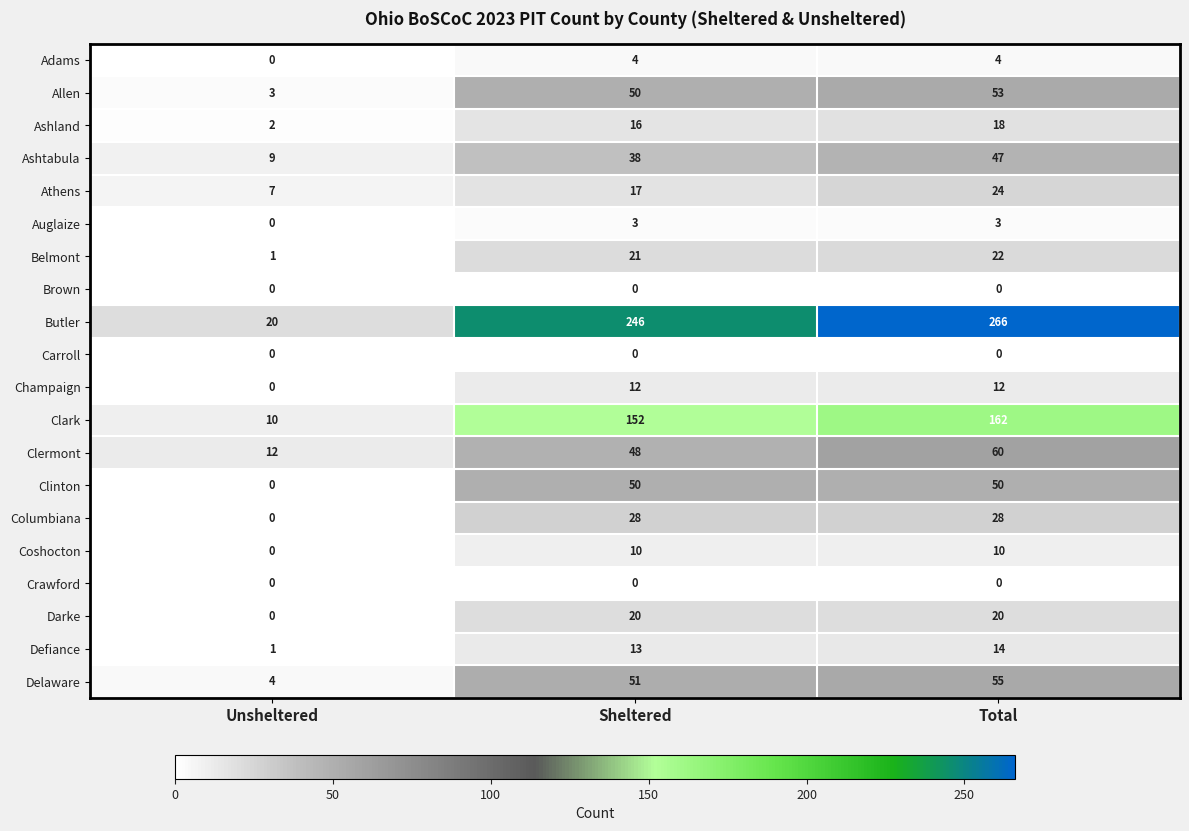

Is it true that Clermont equals 23 at Total?

False